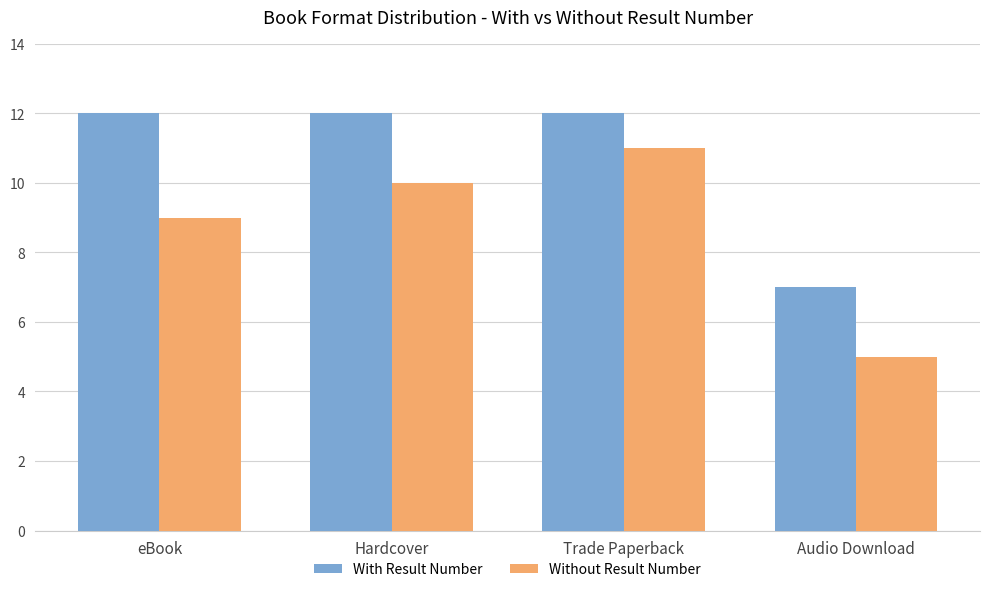

How many series are shown in this chart?

2